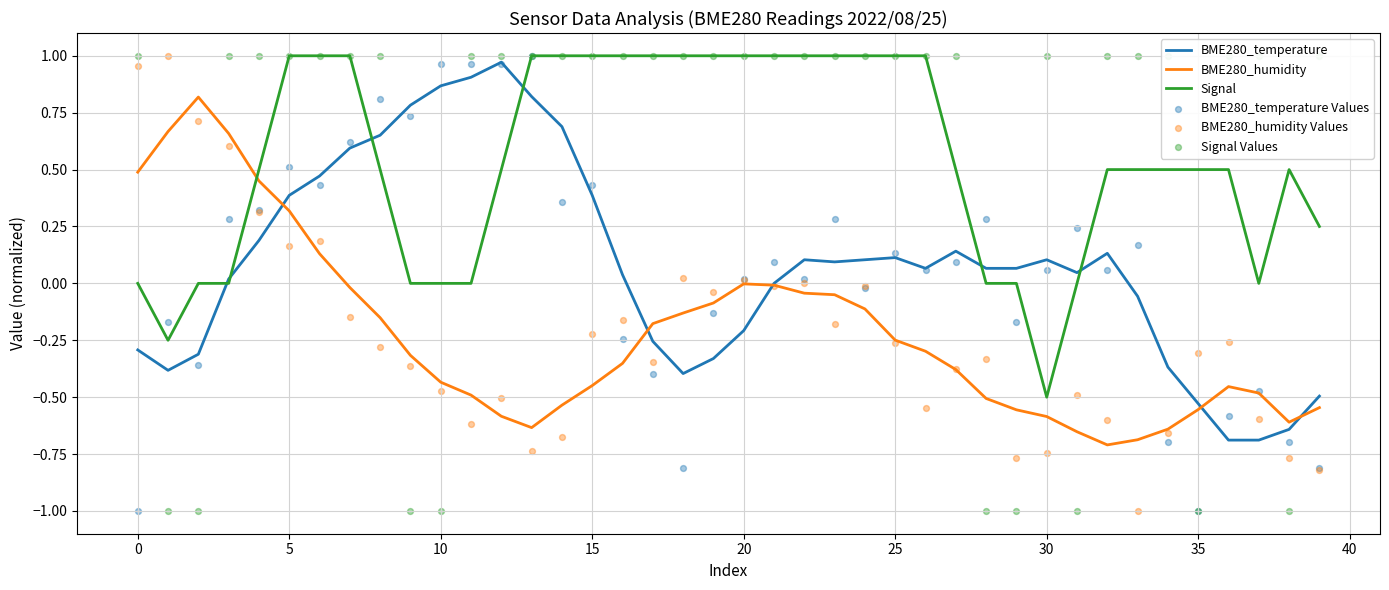

What are all the series names shown in the legend?

BME280_temperature, BME280_humidity, Signal, BME280_temperature Values, BME280_humidity Values, Signal Values